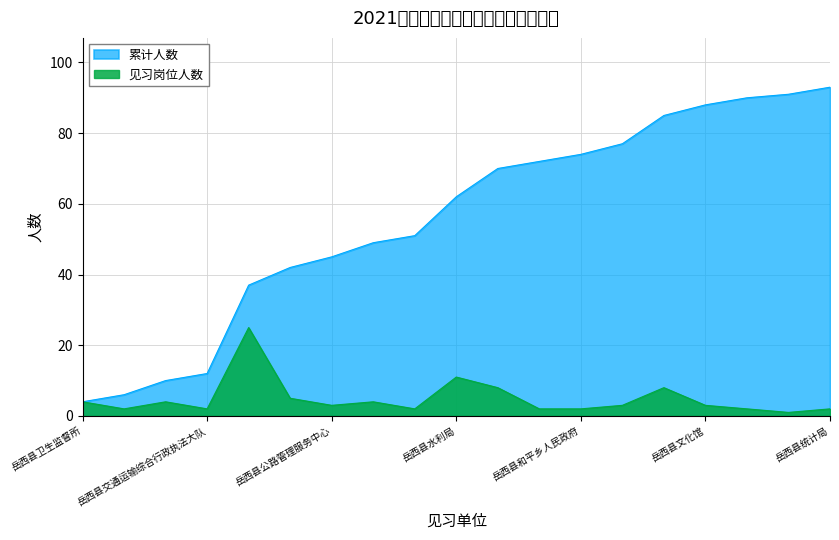

True or false: 见习岗位人数 and 累计人数 intersect in this chart.

False